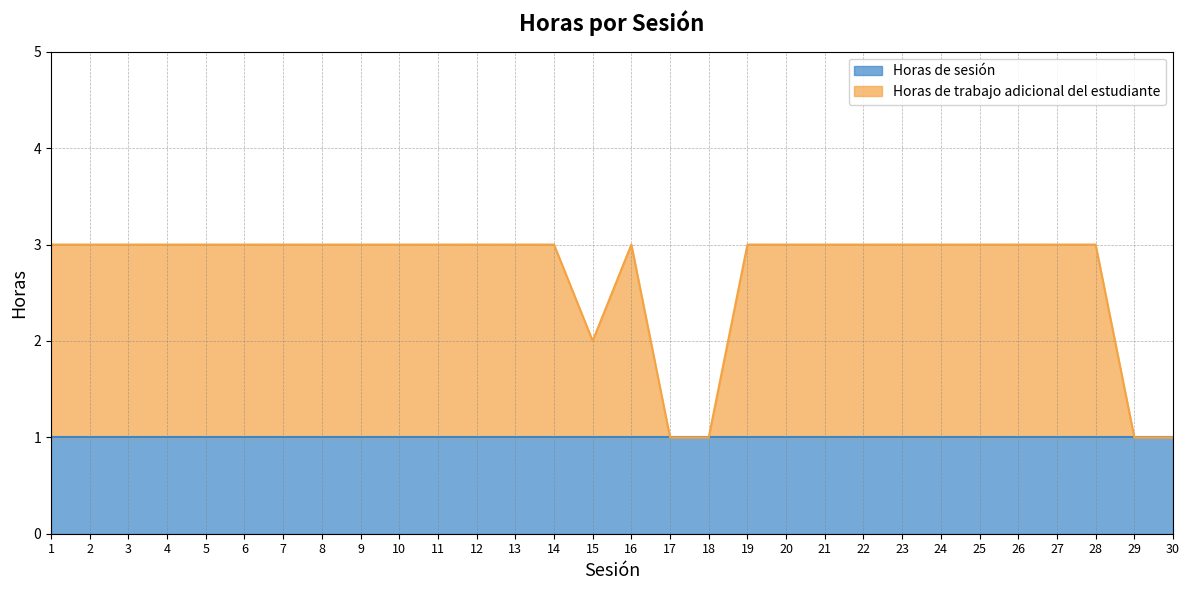

The chart shows a value of 5 at 16. True or false?

False